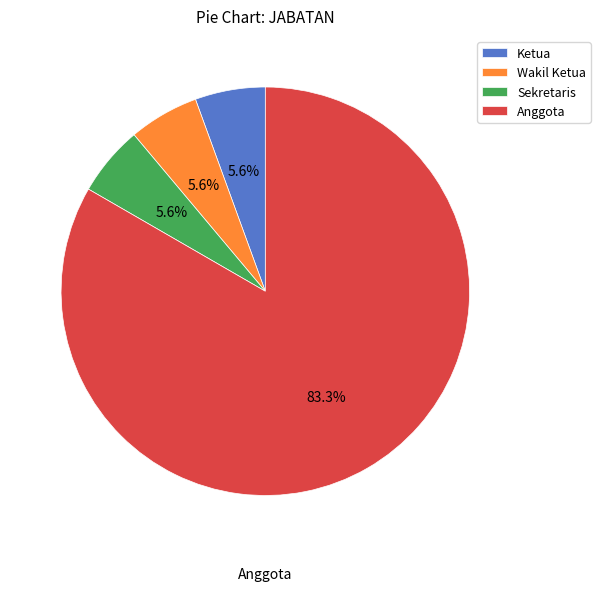

Between Ketua and Anggota, which is larger?

Anggota